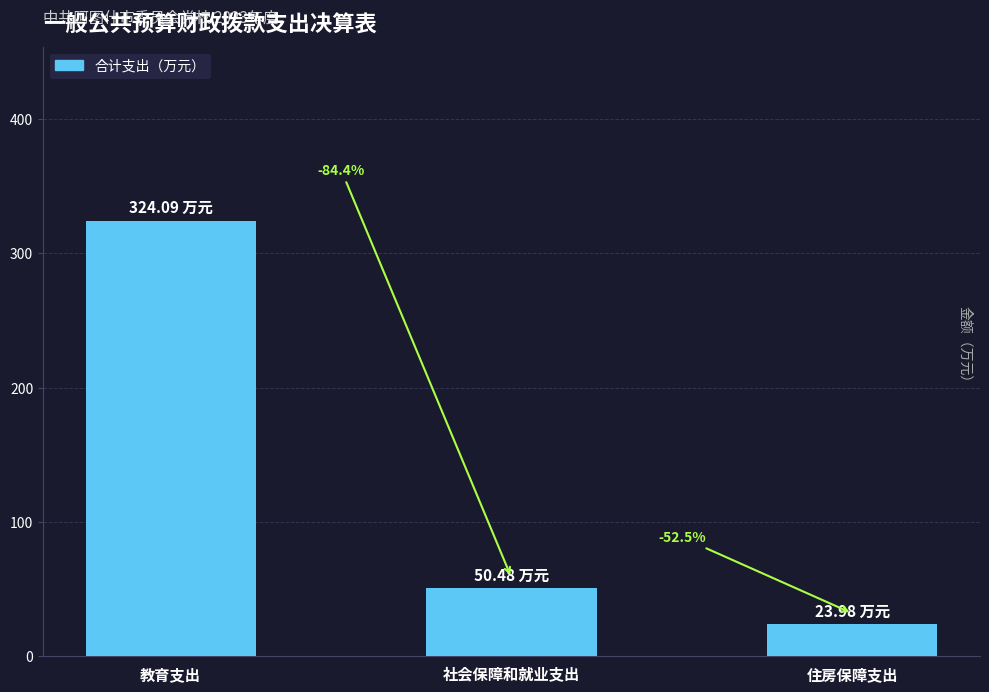

Rank the categories by value from lowest to highest.

住房保障支出, 社会保障和就业支出, 教育支出